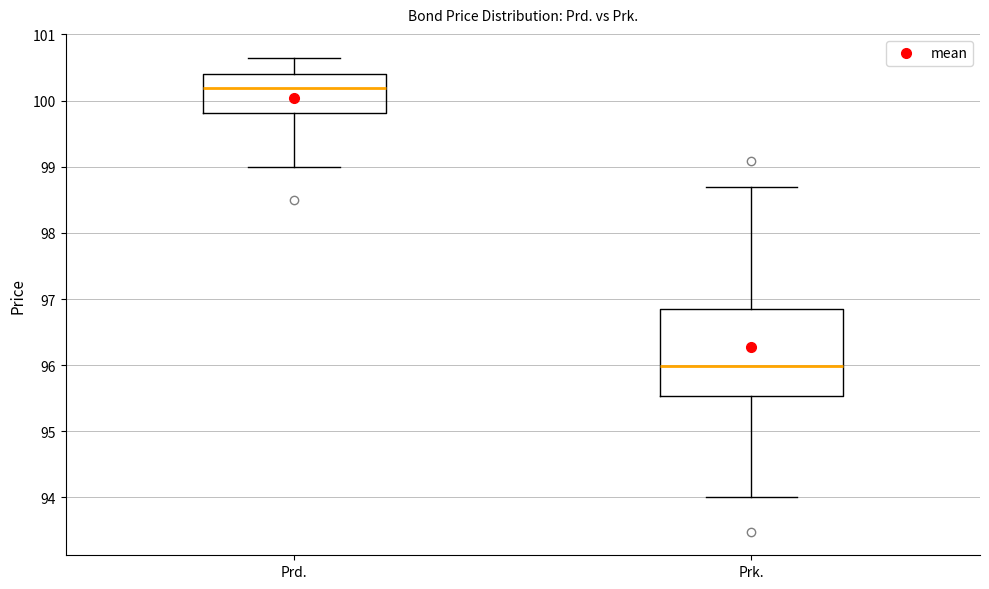

Which box is the tallest, from its lower edge to its upper edge?

Prk.